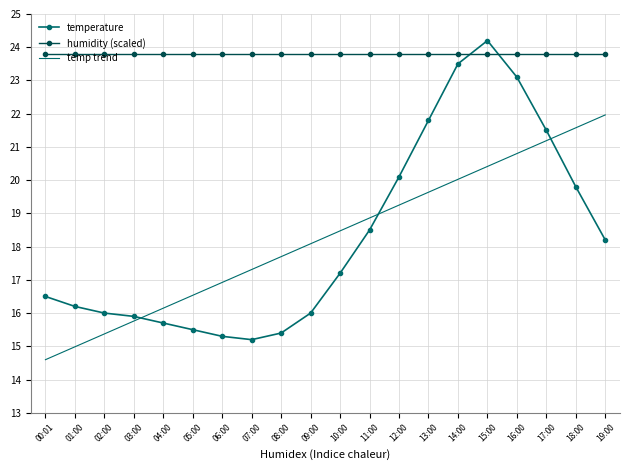

Is the value of humidity (scaled) at 03:00 greater than the value of temp trend at 15:00?

Yes